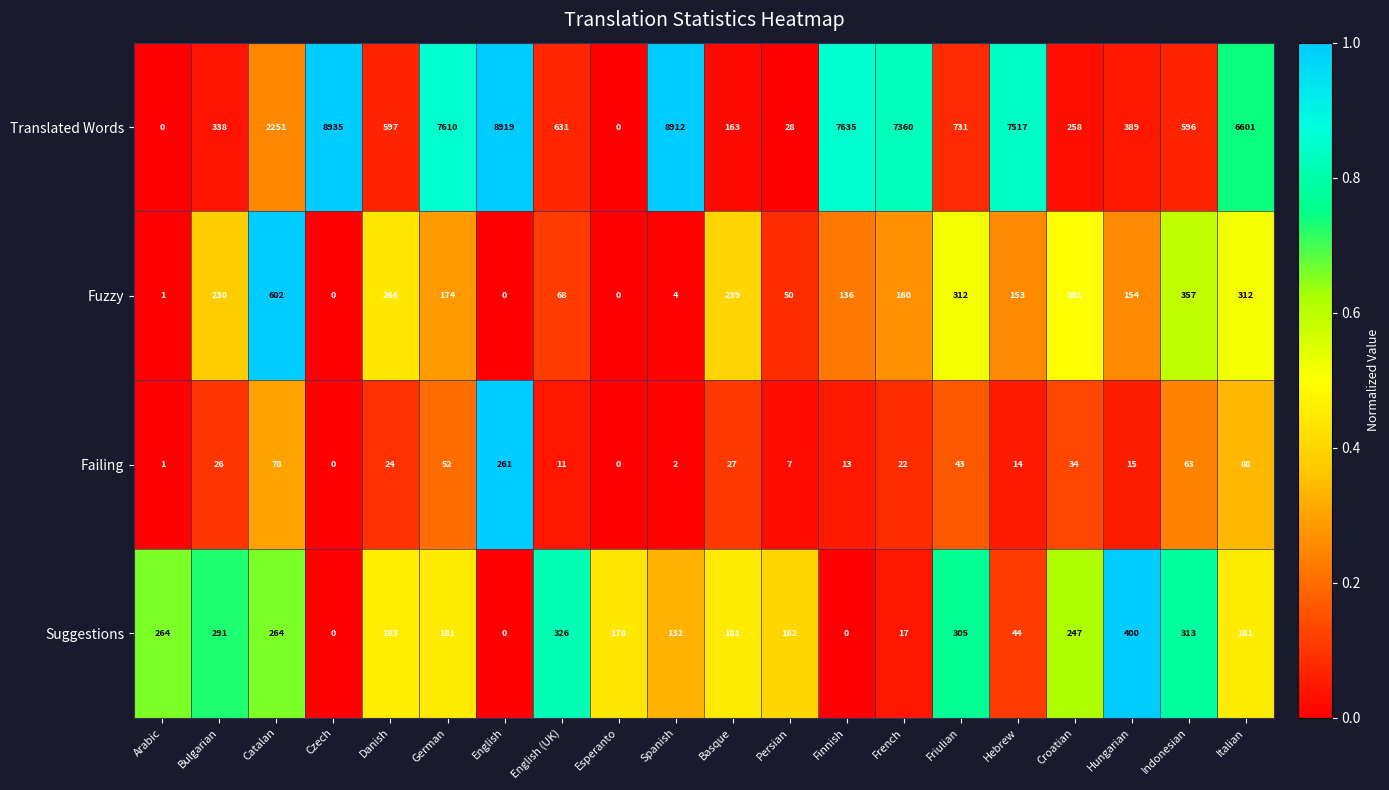

Which series has the widest spread of values?

Translated Words